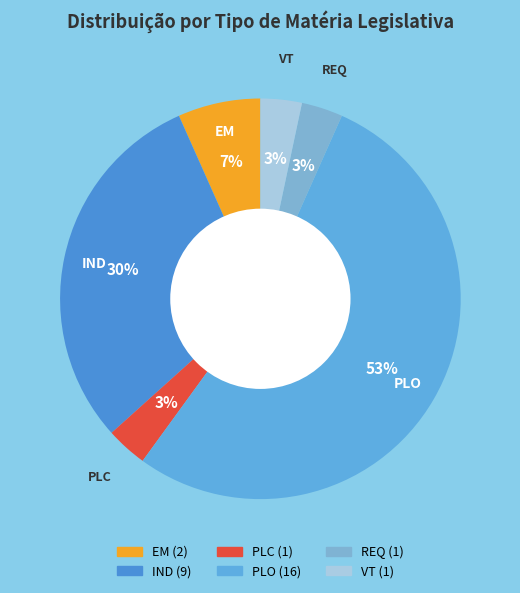

Do IND and REQ together represent more than half of the pie?

No